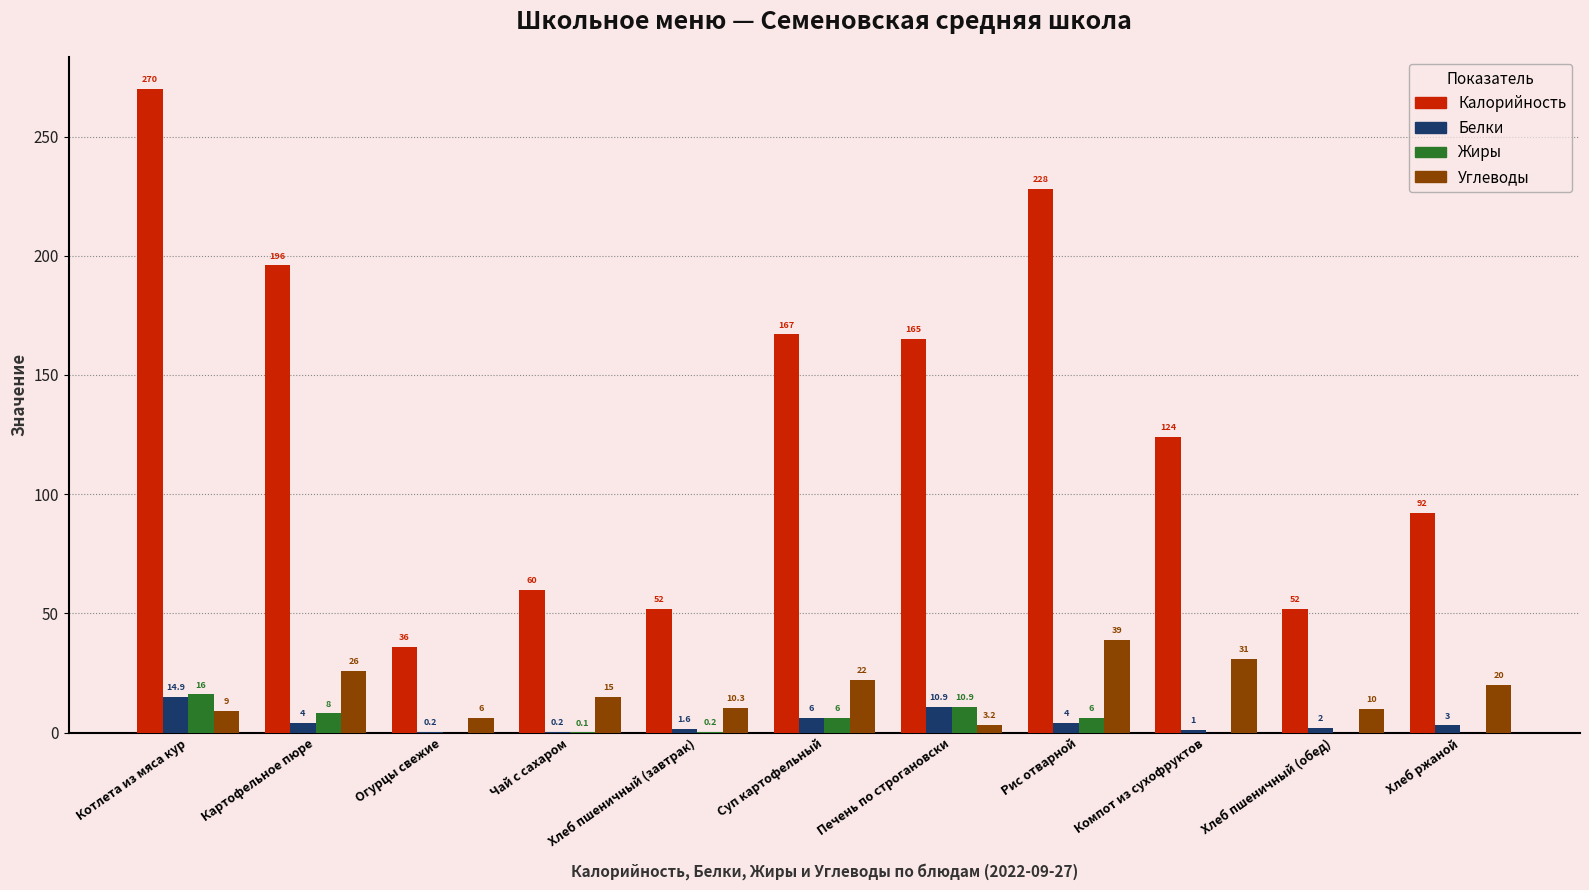

Which series changed the most between Чай с сахаром and Печень по строгановски?

Калорийность